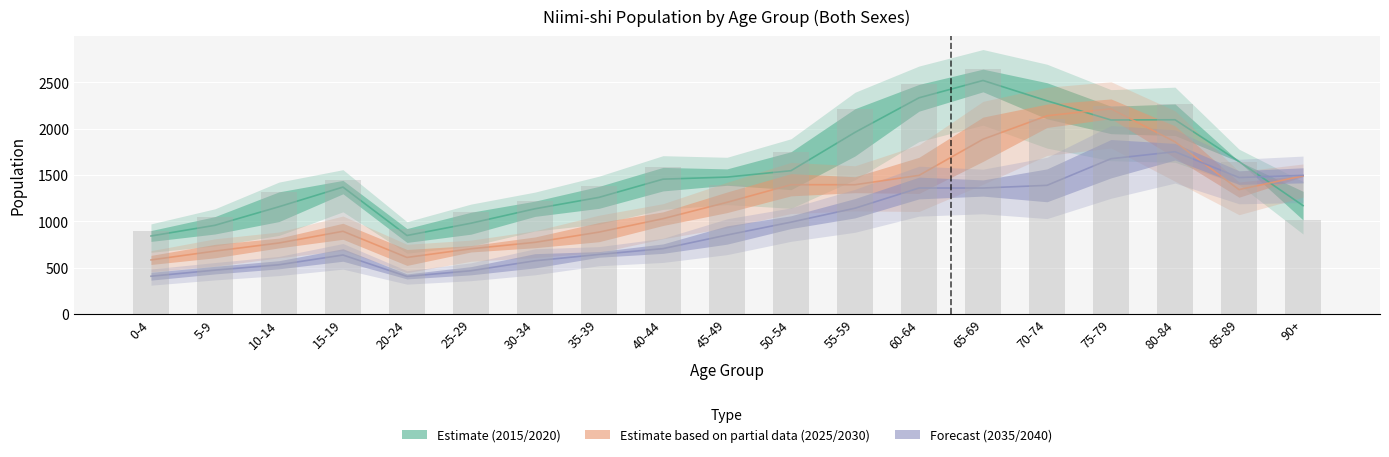

What is the difference between the maximum and second lowest values in the 2035 series?

1344.5